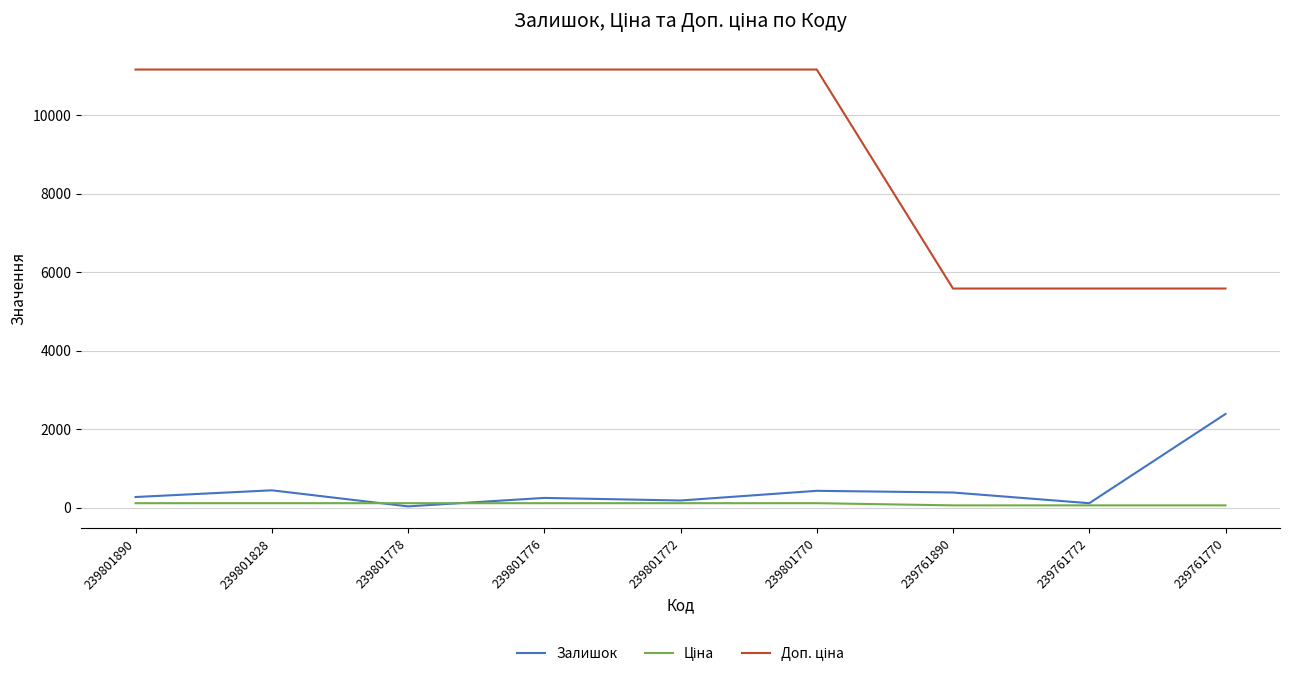

At how many categories does at least one series exceed 6706?

6